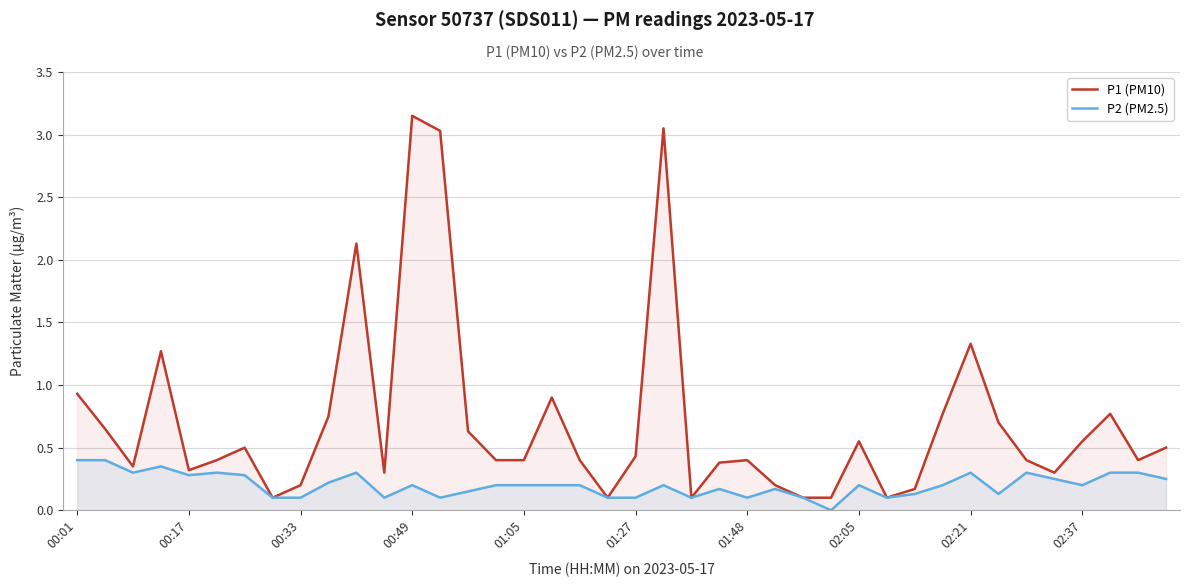

Is it true that P1 (PM10) equals 1.3 at 02:21?

True